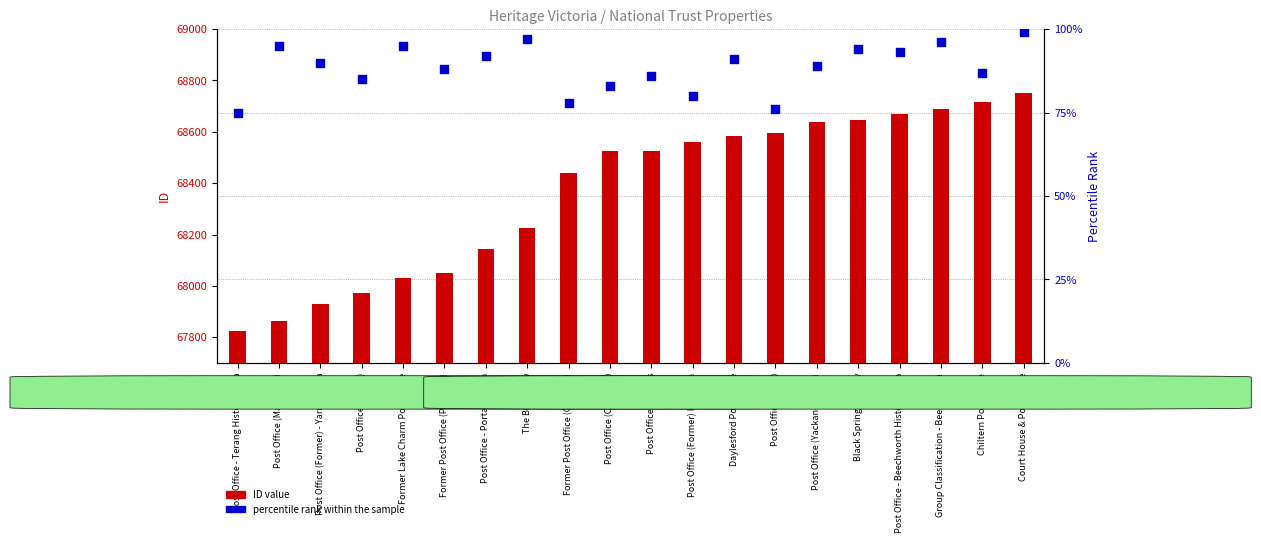

Which series has the largest total across all categories?

ID value